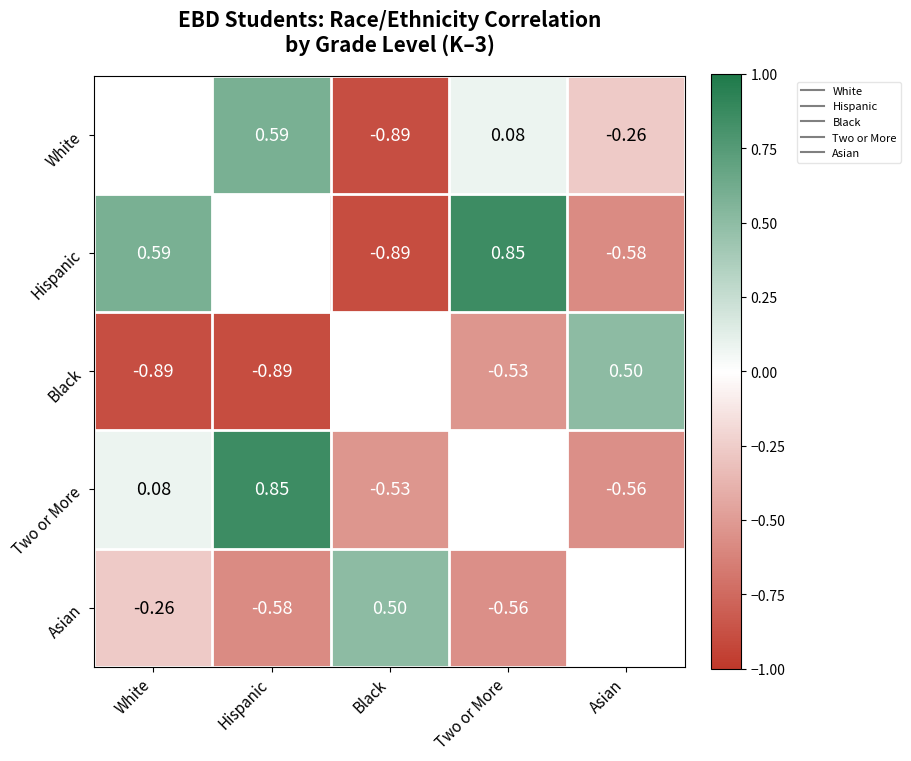

Which category has the highest value across all series?

Two or More